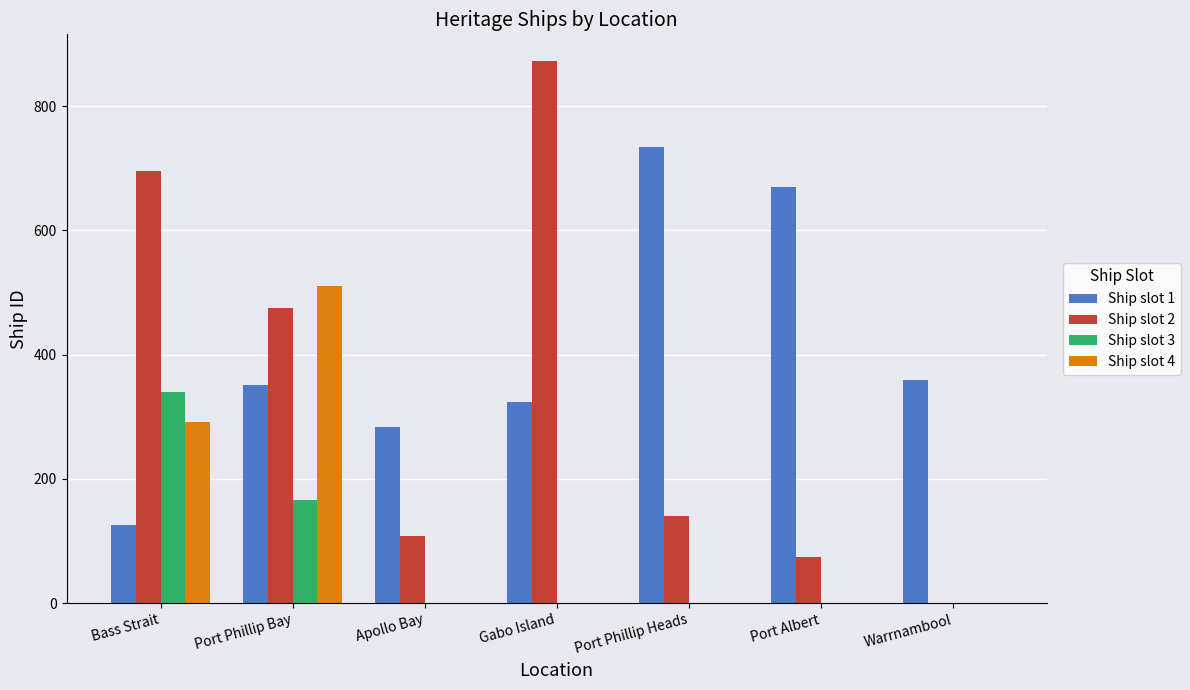

At which category is the sum across all series the highest?

Port Phillip Bay